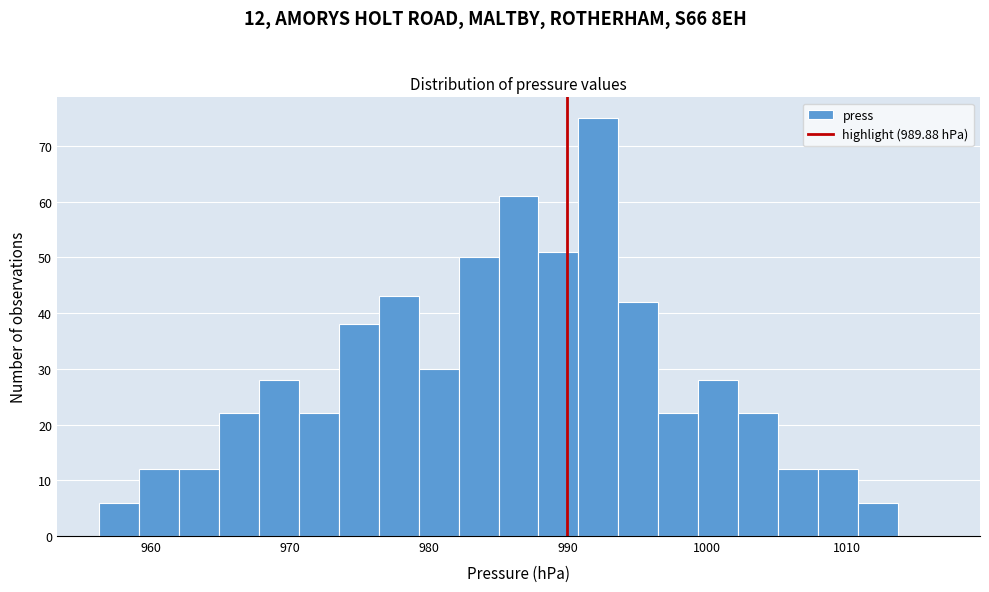

Read against the x-axis, roughly where is the centre of the tallest bar?

992